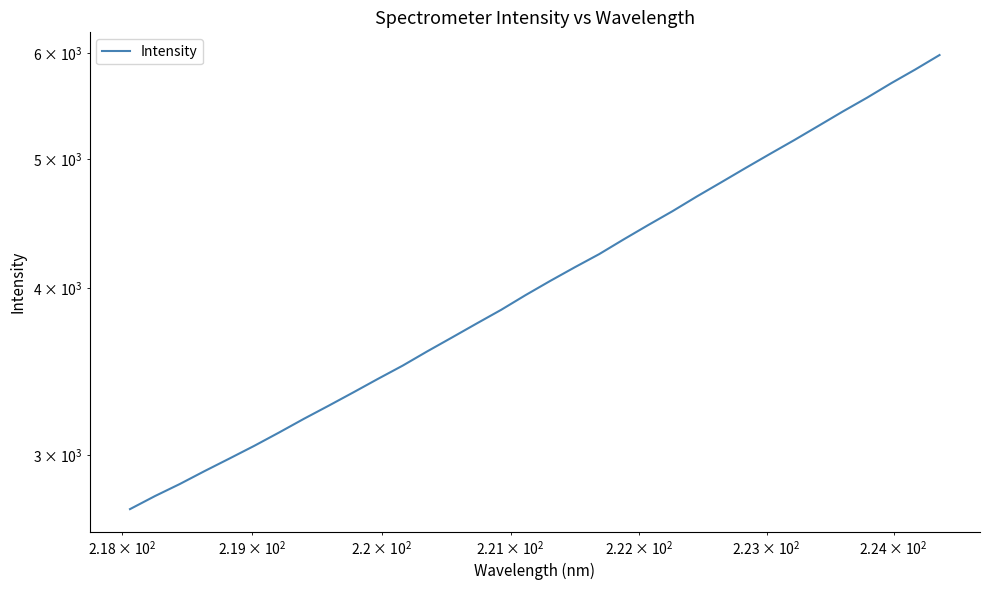

What is the value of the 30th point from the left?

5424.6